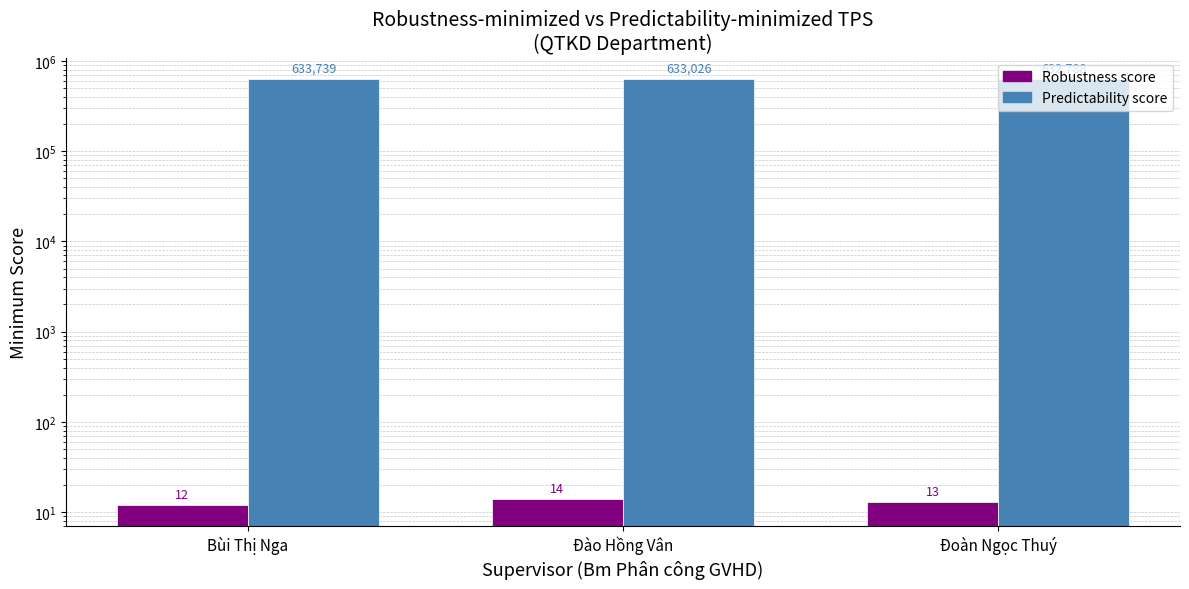

At how many categories does at least one series exceed 608088?

3